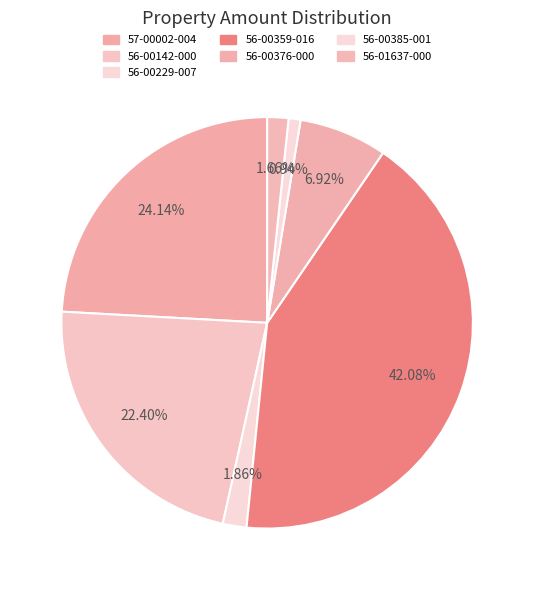

Rank the categories by value from highest to lowest.

56-00359-016, 57-00002-004, 56-00142-000, 56-00376-000, 56-00229-007, 56-01637-000, 56-00385-001